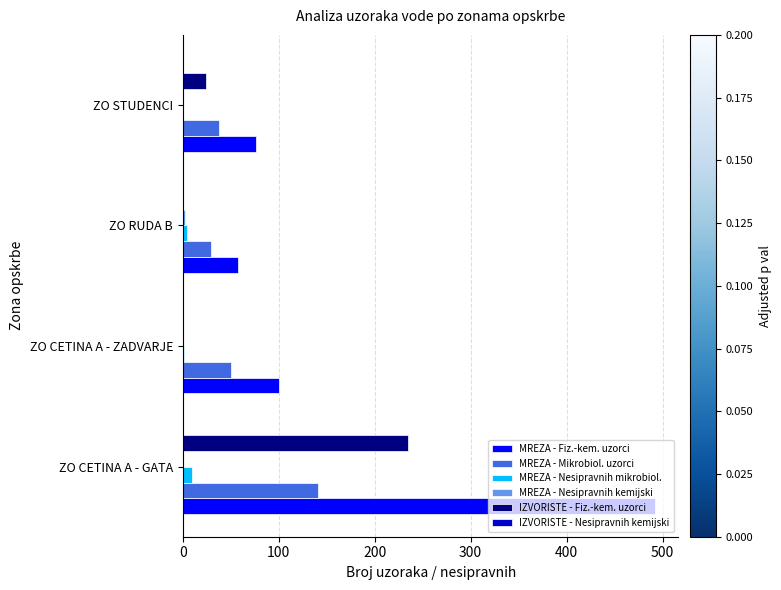

Which category has the highest value in the IZVORISTE - Fiz.-kem. uzorci series?

ZO CETINA A - GATA